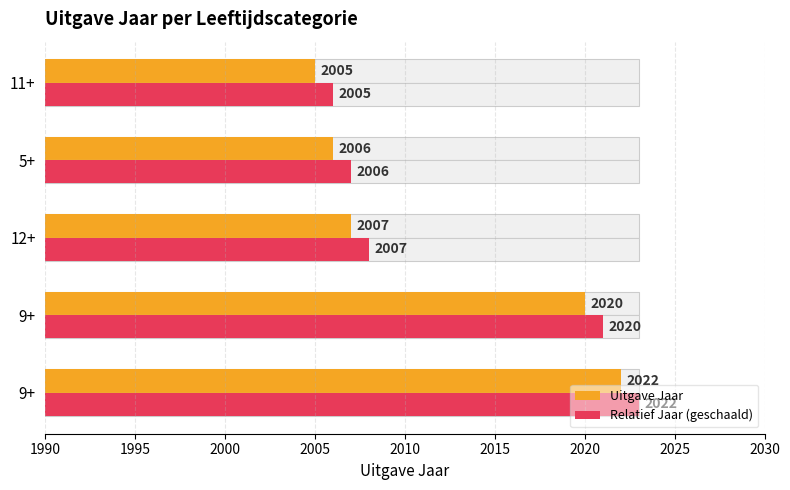

What is the value of the Relatief Jaar (geschaald) bar at the 4th from the left?

2007.0